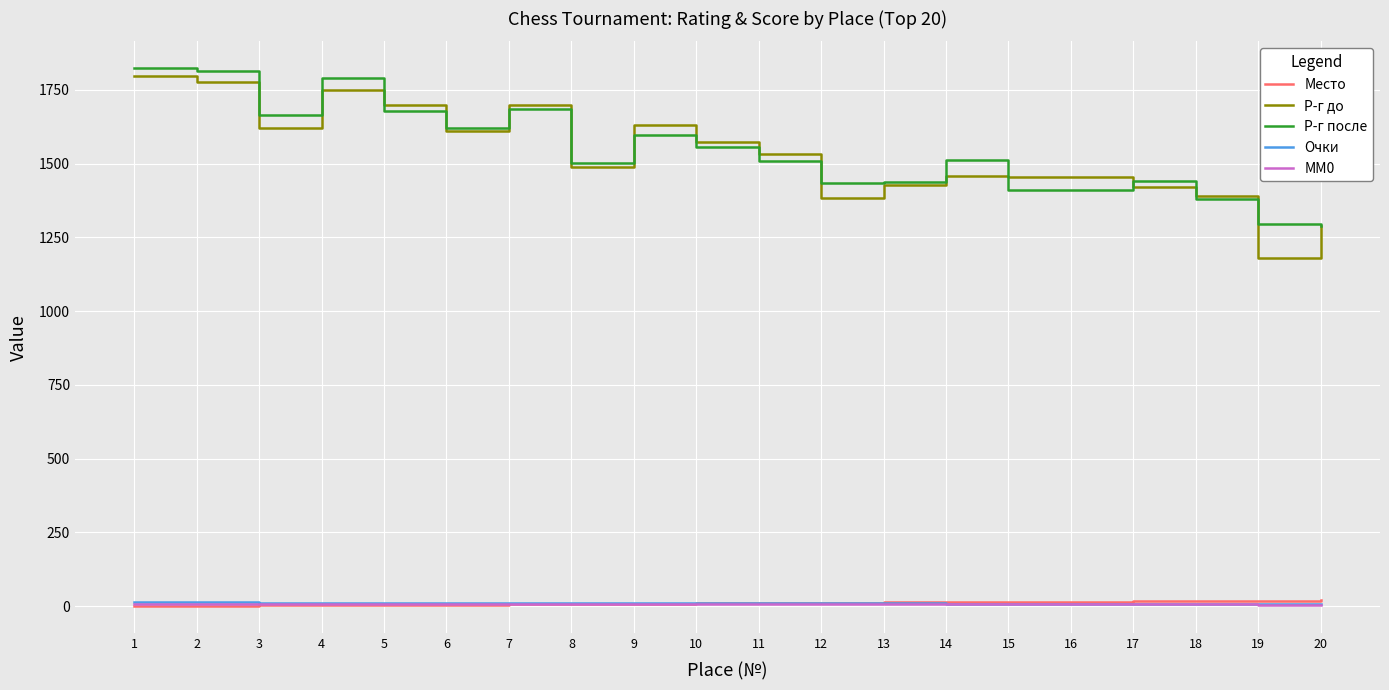

Between 16 and 19, which series saw the biggest shift?

Р-г до